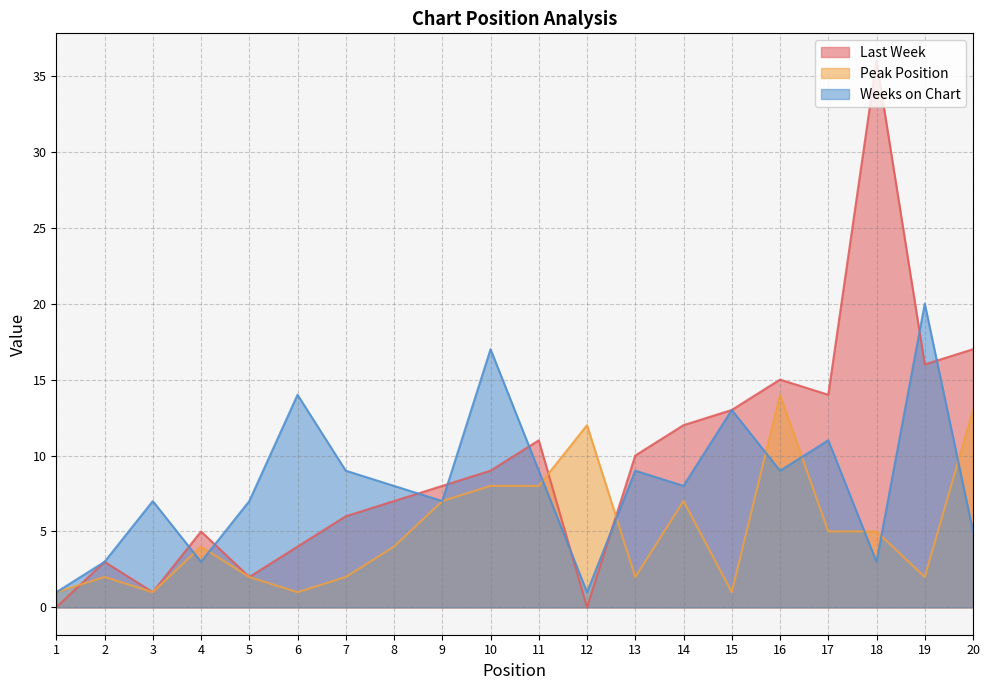

True or false: Peak Position and Last Week cross at least once.

True